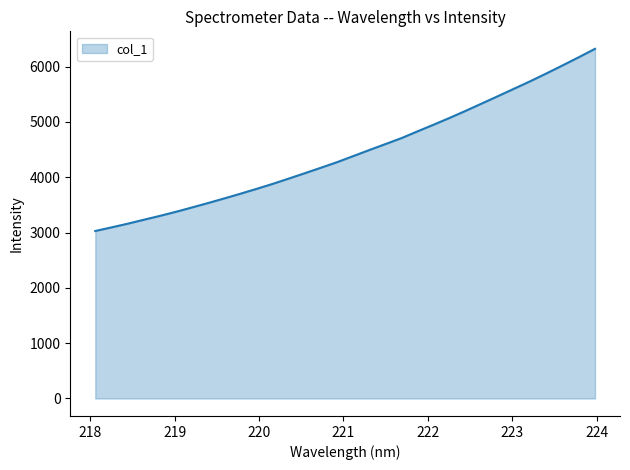

What is the maximum value shown in the chart?

6321.2